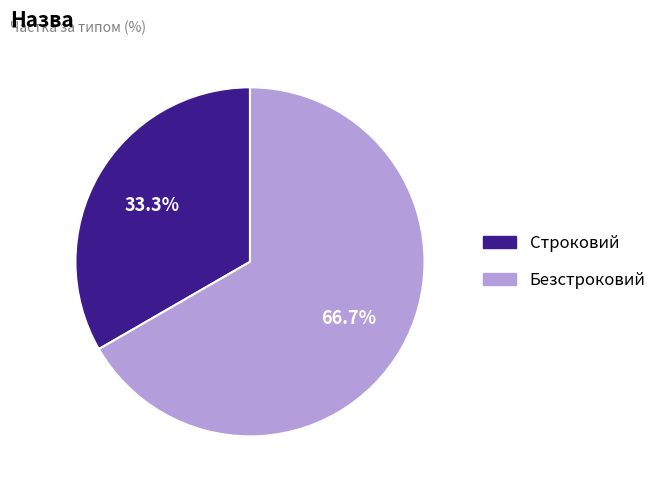

Is there a majority slice in this chart?

Yes